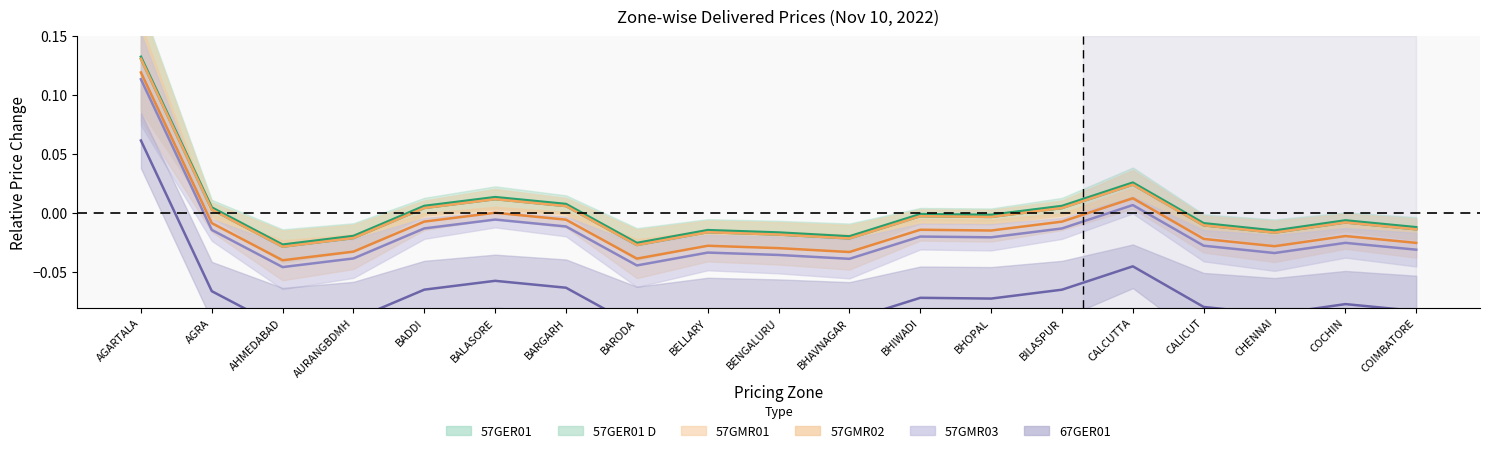

Which series has the largest range (max minus min)?

57GER01